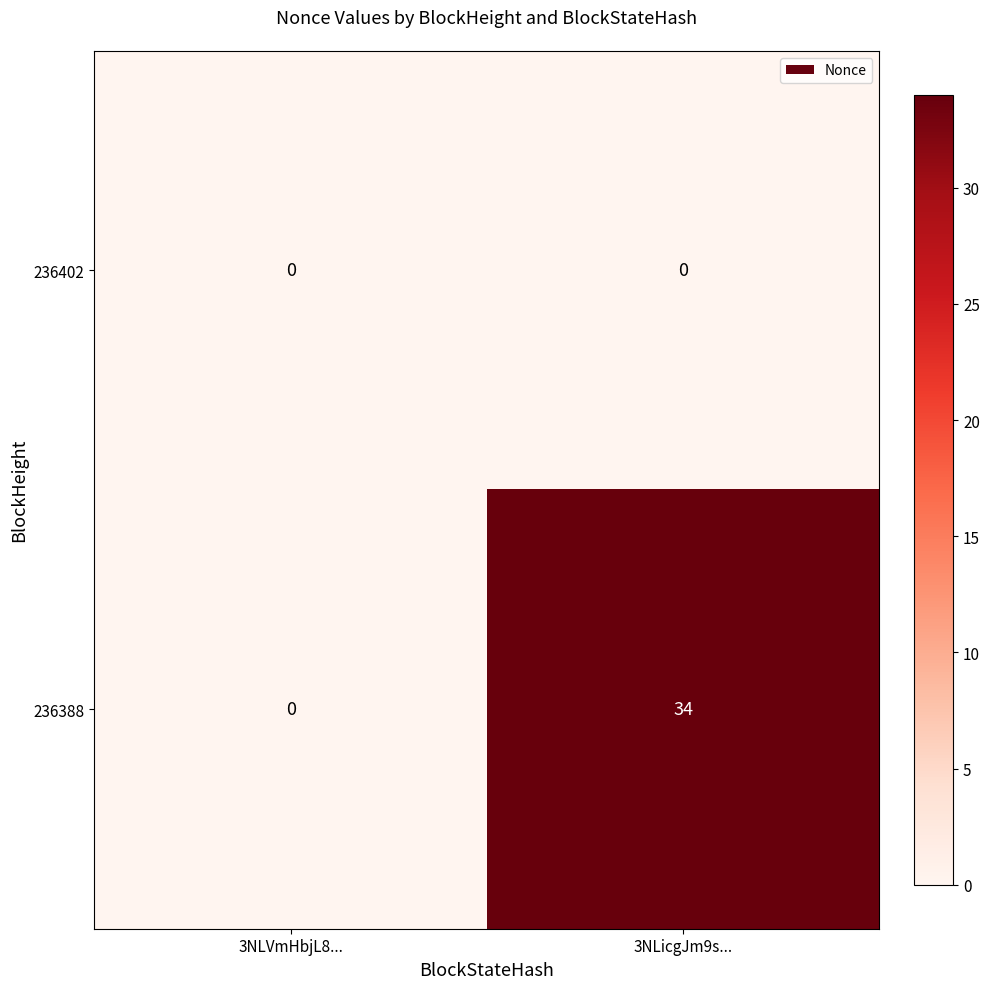

Which series has the largest total across all categories?

236388